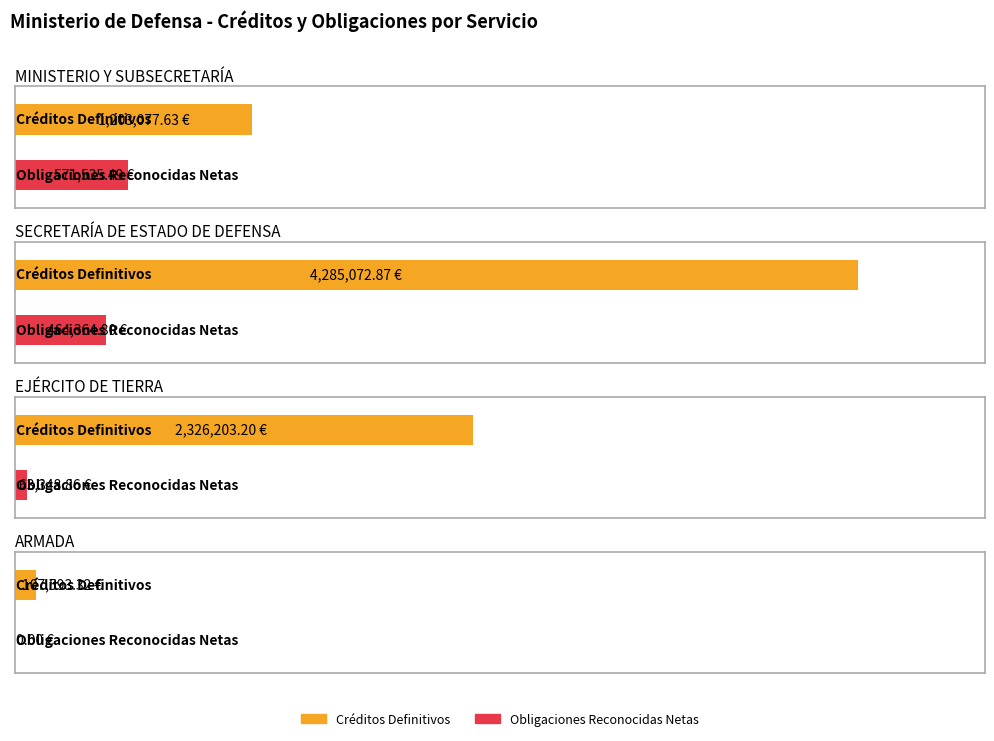

What is the greatest value displayed?

4285072.9